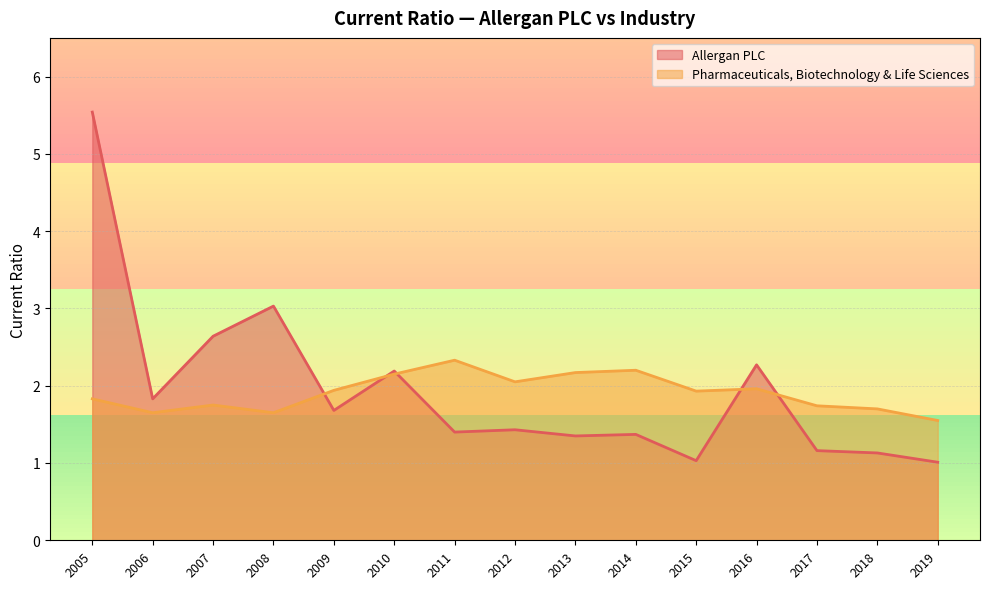

What is the average value of the Pharmaceuticals, Biotechnology & Life Sciences series?

1.9